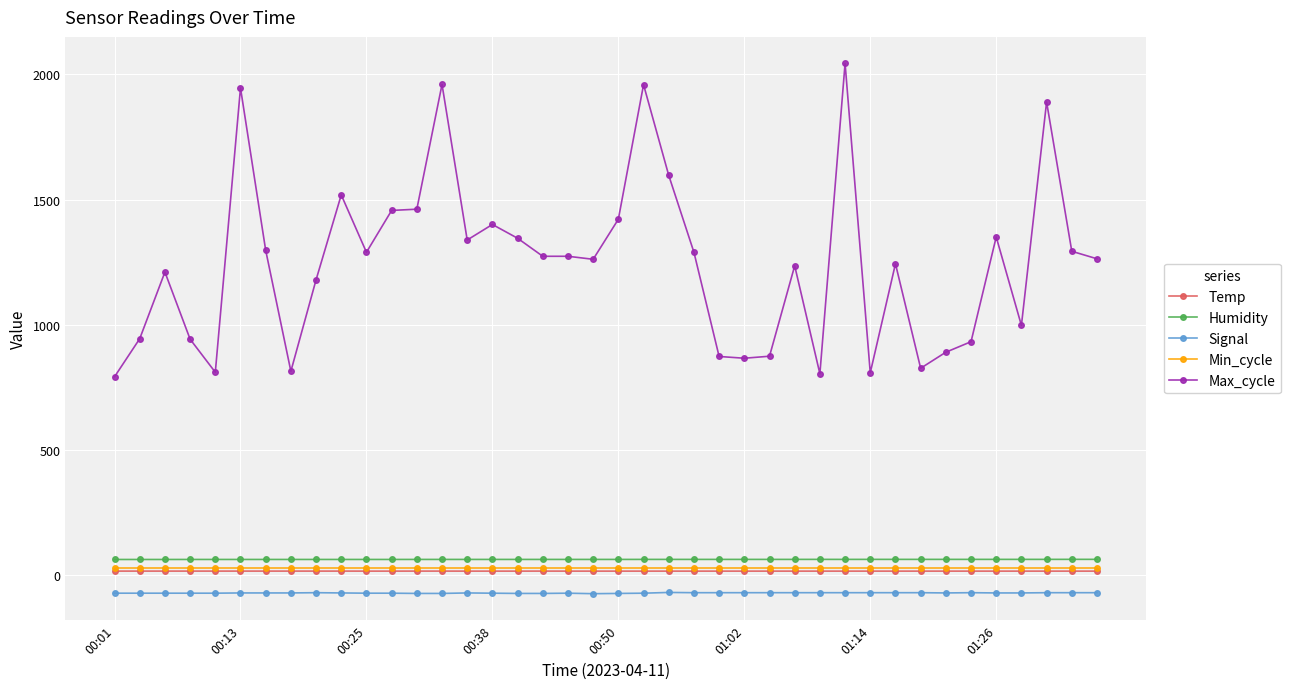

Which series has the largest range (max minus min)?

Max_cycle